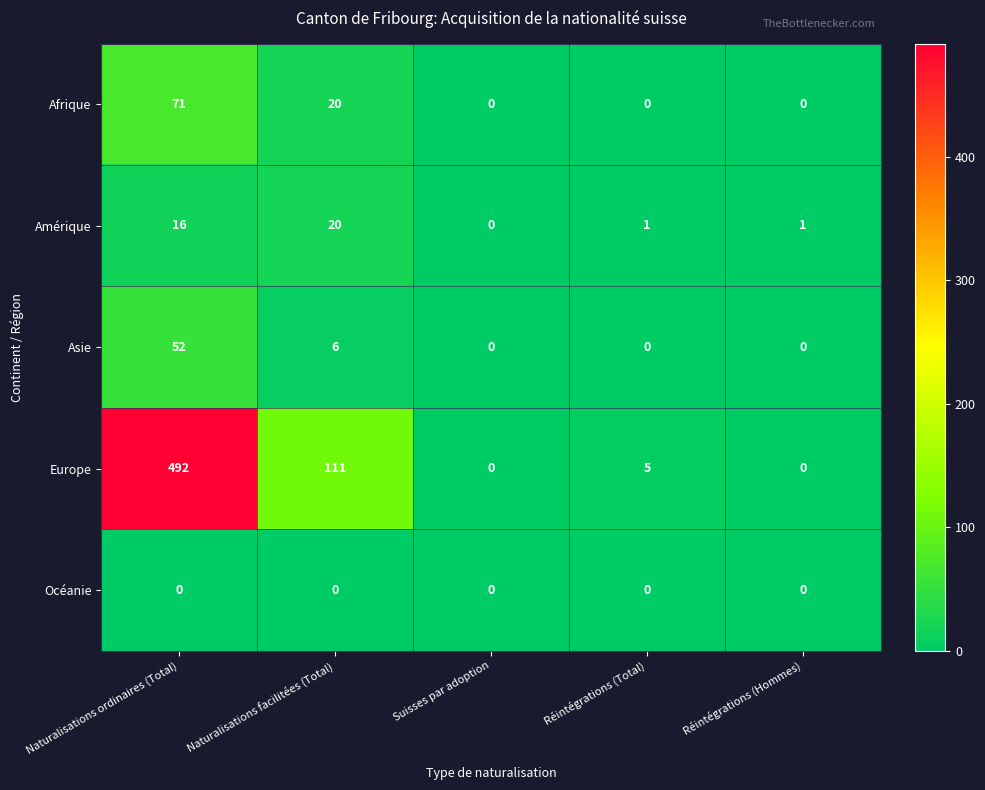

Is it true that Europe equals 227 at Suisses par adoption?

False